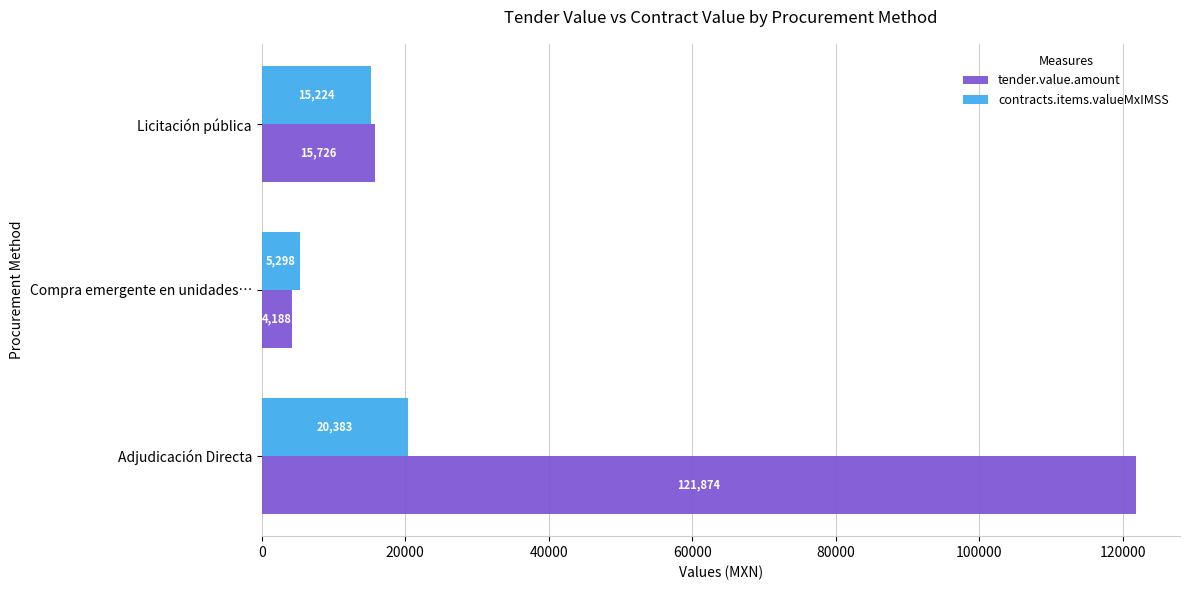

Rank the series by their maximum value, from lowest to highest.

contracts.items.valueMxIMSS, tender.value.amount